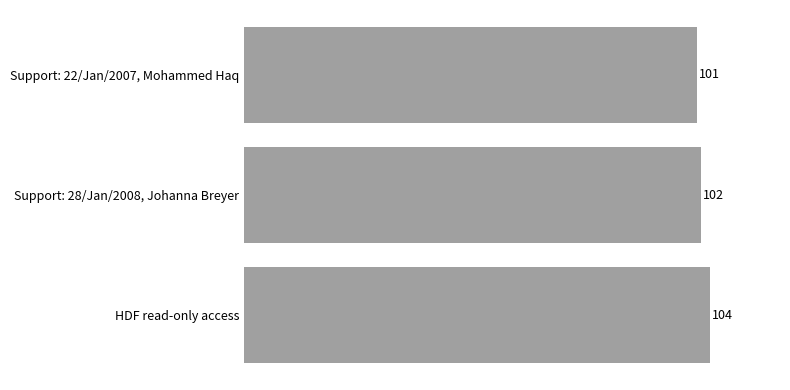

List the labels in order of value, largest first.

HDF read-only access, Support: 28/Jan/2008, Johanna Breyer, Support: 22/Jan/2007, Mohammed Haq